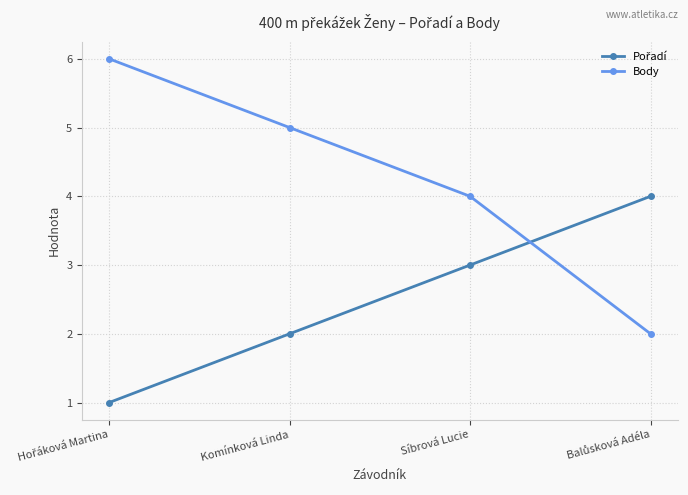

True or false: Body has more than 1 interior local peaks.

False